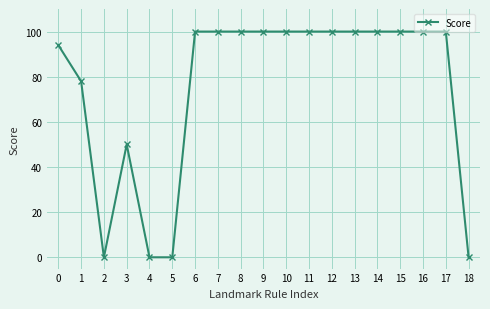

What is the value of the 8th point from the left?

100